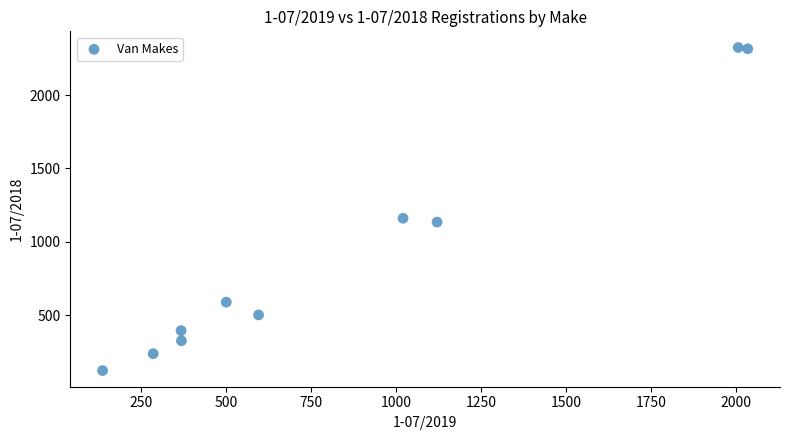

What is the range of X values (max minus min)?

1898